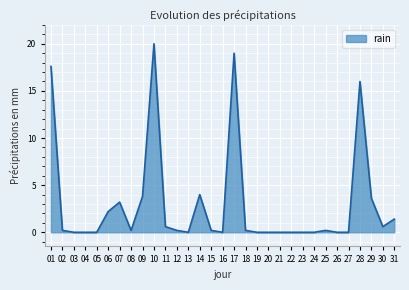

What is the maximum value shown in the chart?

20.0